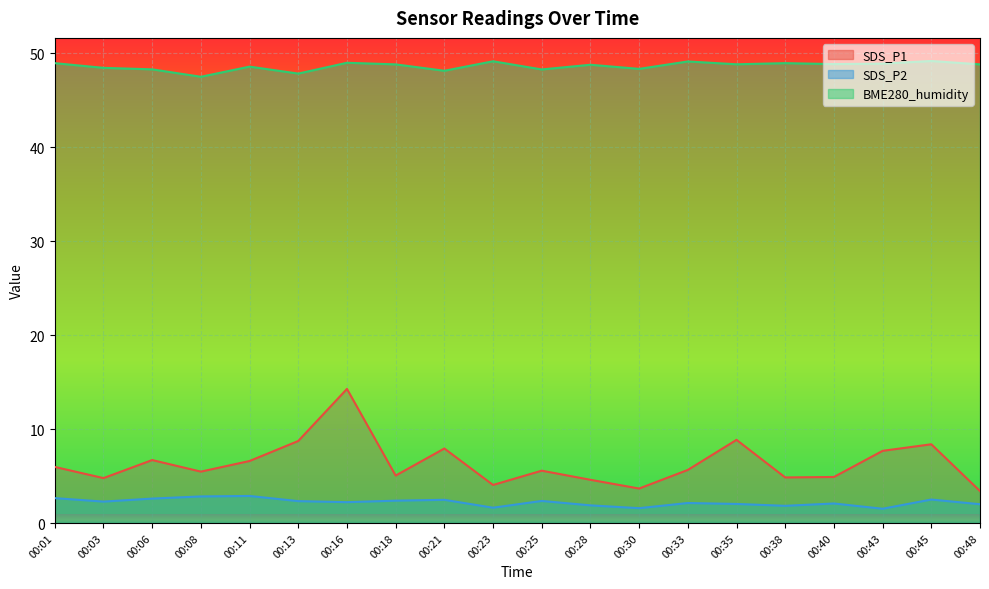

Which label corresponds to the smallest value in the chart?

00:43